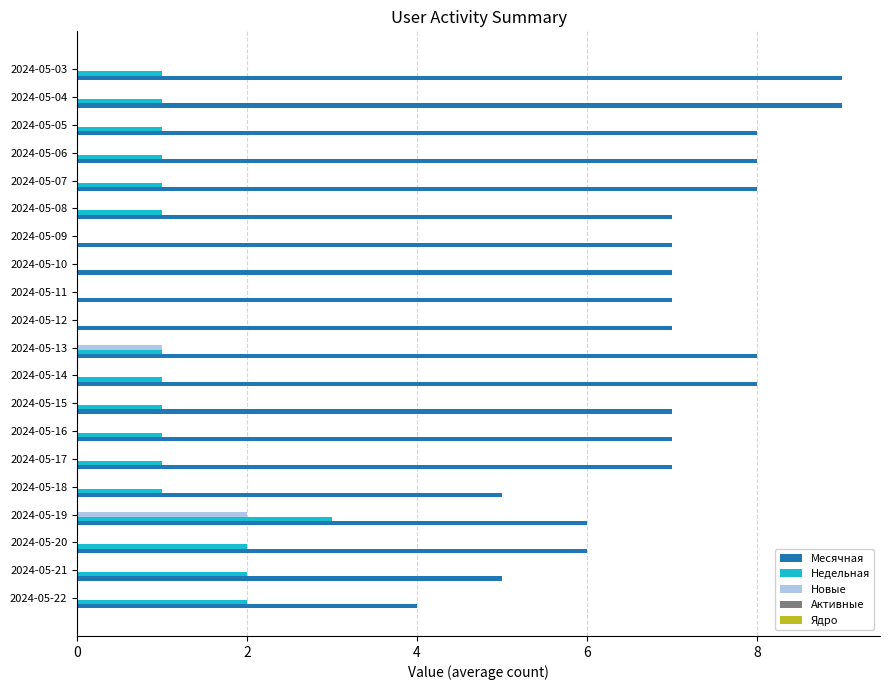

Which series has the largest total across all categories?

Месячная